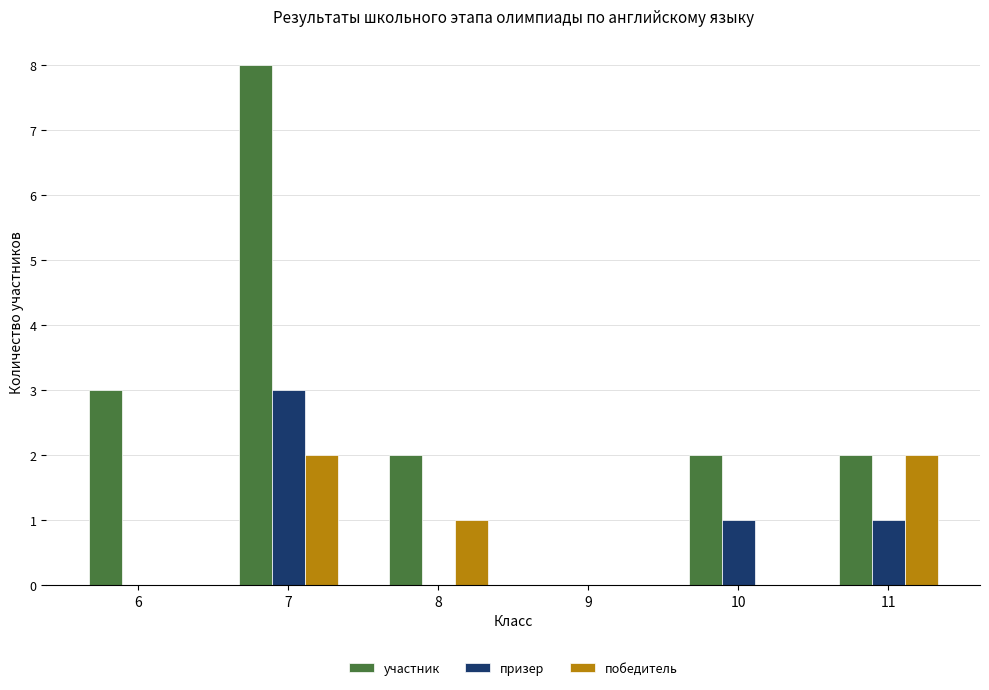

Reading left to right, list all the values displayed in this chart.

участник: 3	8	2	0	2	2
призер: 0	3	0	0	1	1
победитель: 0	2	1	0	0	2